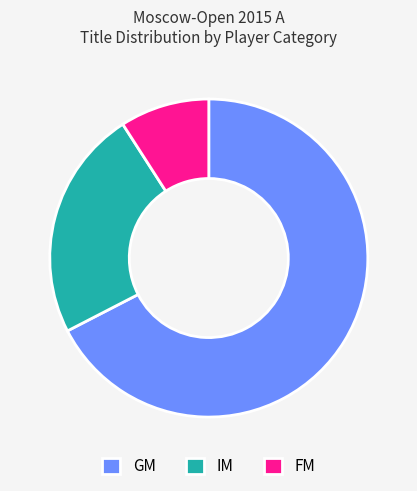

Is it true that FM is 23% of the pie?

False